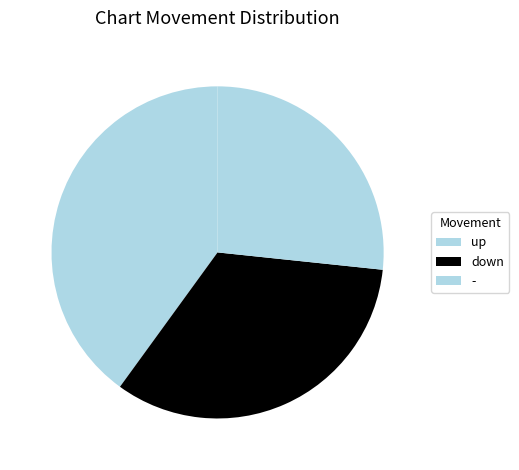

What is the smallest slice in the pie chart?

-